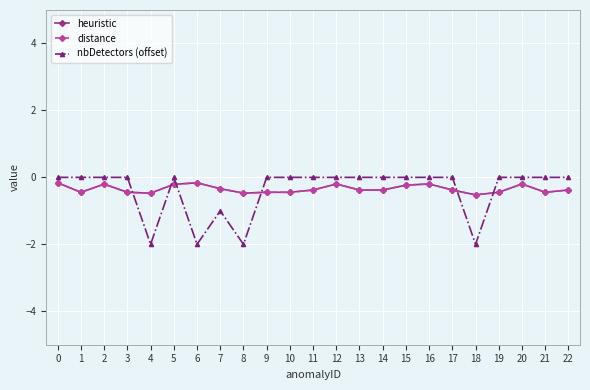

Reading left to right, what are all the values shown in this chart?

heuristic: 0=-0.2	1=-0.4	2=-0.2	3=-0.4	4=-0.5	5=-0.2	6=-0.2	7=-0.3	8=-0.5	9=-0.4	10=-0.4	11=-0.4	12=-0.2	13=-0.4	14=-0.4	15=-0.2	16=-0.2	17=-0.4	18=-0.5	19=-0.4	20=-0.2	21=-0.4	22=-0.4
distance: 0=-0.2	1=-0.4	2=-0.2	3=-0.4	4=-0.5	5=-0.2	6=-0.2	7=-0.3	8=-0.5	9=-0.4	10=-0.4	11=-0.4	12=-0.2	13=-0.4	14=-0.4	15=-0.2	16=-0.2	17=-0.4	18=-0.5	19=-0.4	20=-0.2	21=-0.4	22=-0.4
nbDetectors (offset): 0=0.0	1=0.0	2=0.0	3=0.0	4=-2.0	5=0.0	6=-2.0	7=-1.0	8=-2.0	9=0.0	10=0.0	11=0.0	12=0.0	13=0.0	14=0.0	15=0.0	16=0.0	17=0.0	18=-2.0	19=0.0	20=0.0	21=0.0	22=0.0